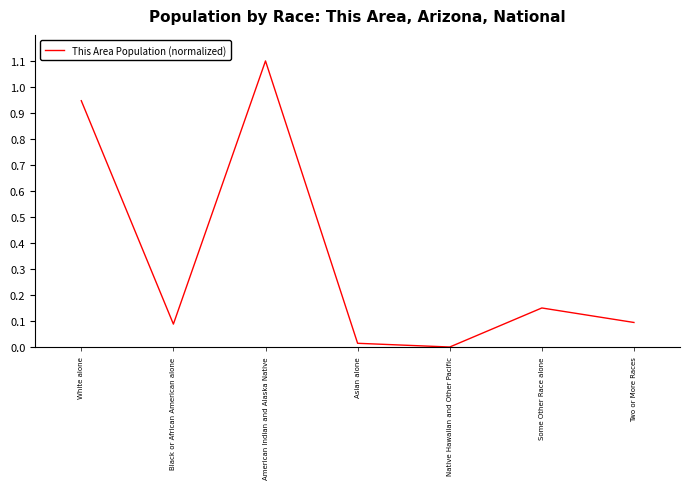

How many interior local peaks (higher than both neighbors) does the data have?

2